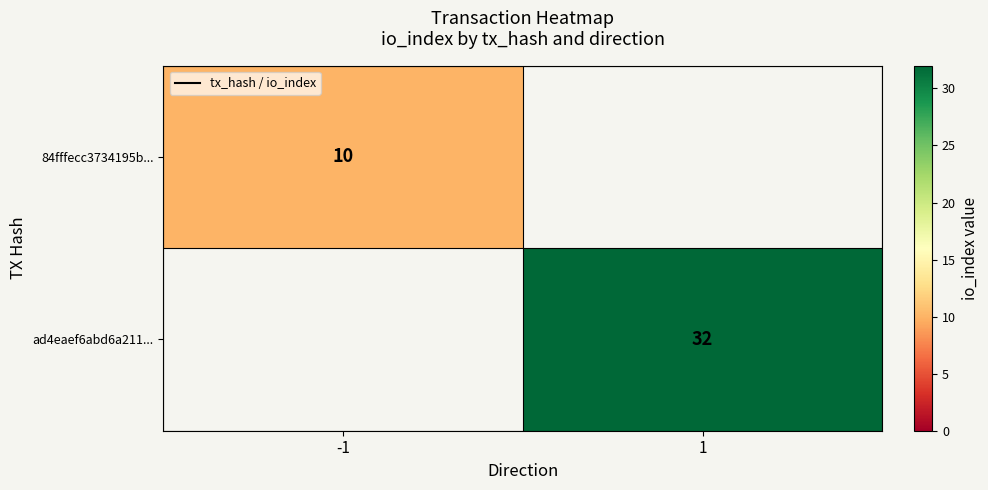

The value of ad4eaef6abd6a211... at 1 is 32. True or false?

True